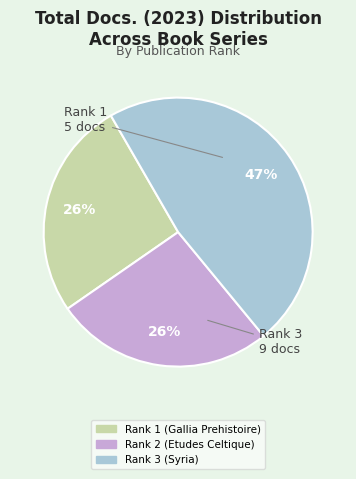

What is the ratio of the value at Rank 2 (Etudes Celtique) to the value at Rank 3 (Syria)?

0.6